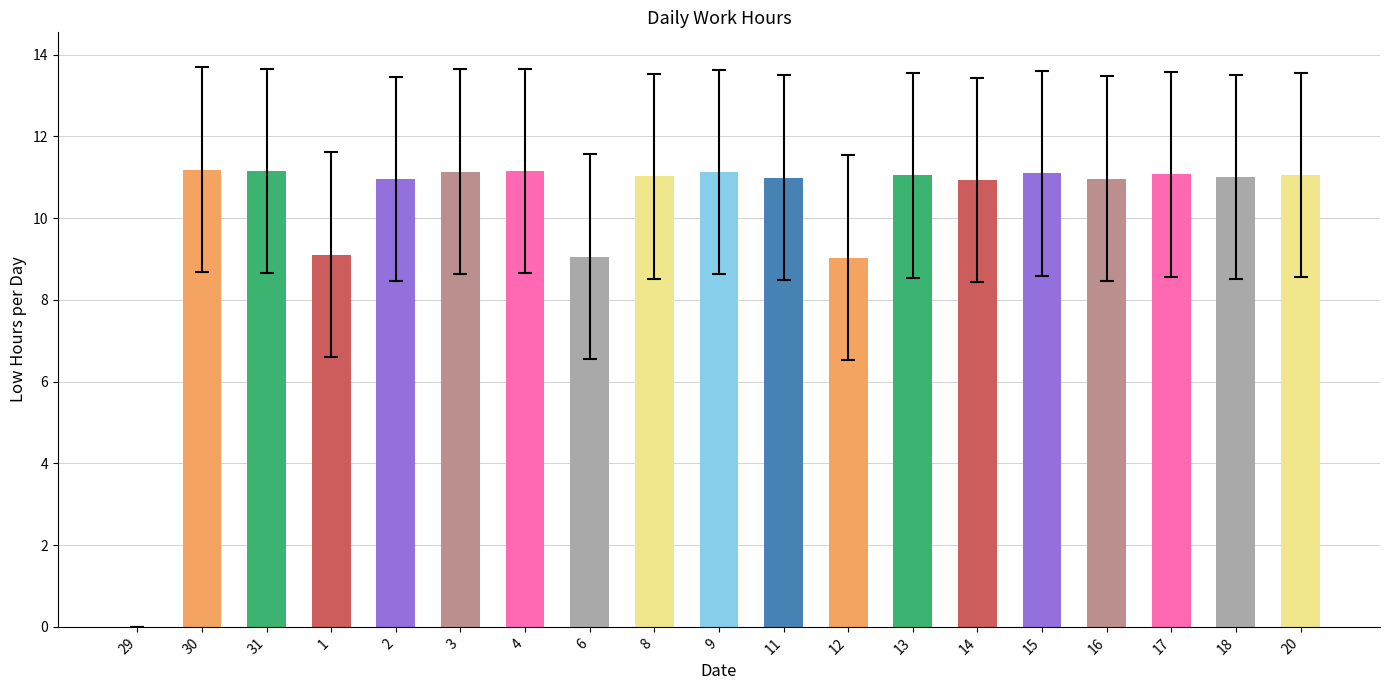

What is the maximum value shown in the chart?

11.2